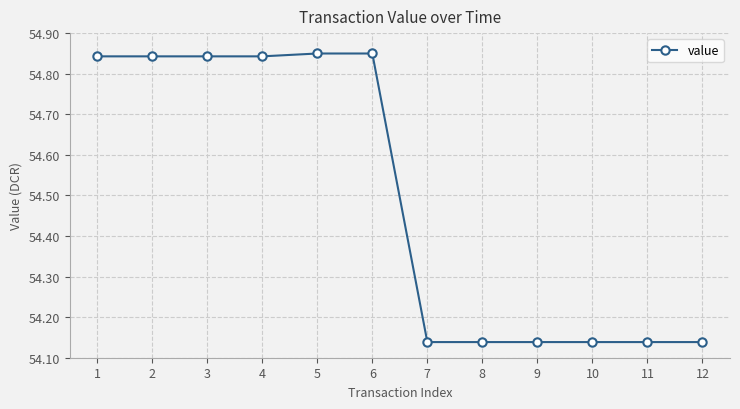

True or false: the data shows 12.2 at 4.

False